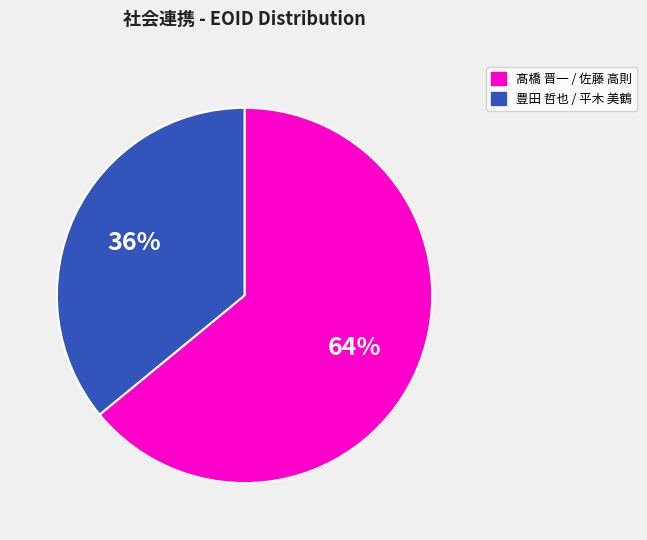

Is there a majority slice in this chart?

Yes